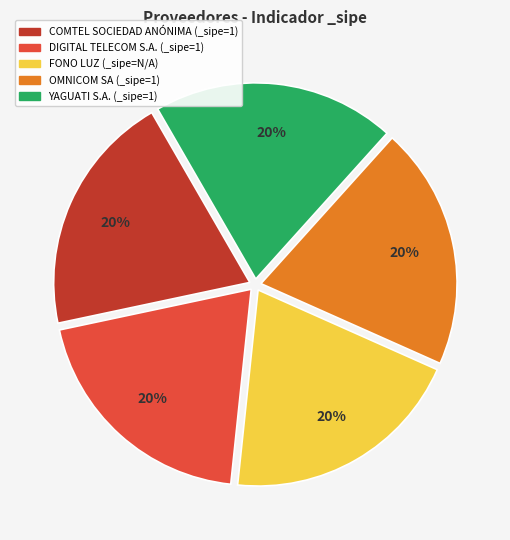

Does FONO LUZ account for over 50% of the chart?

No